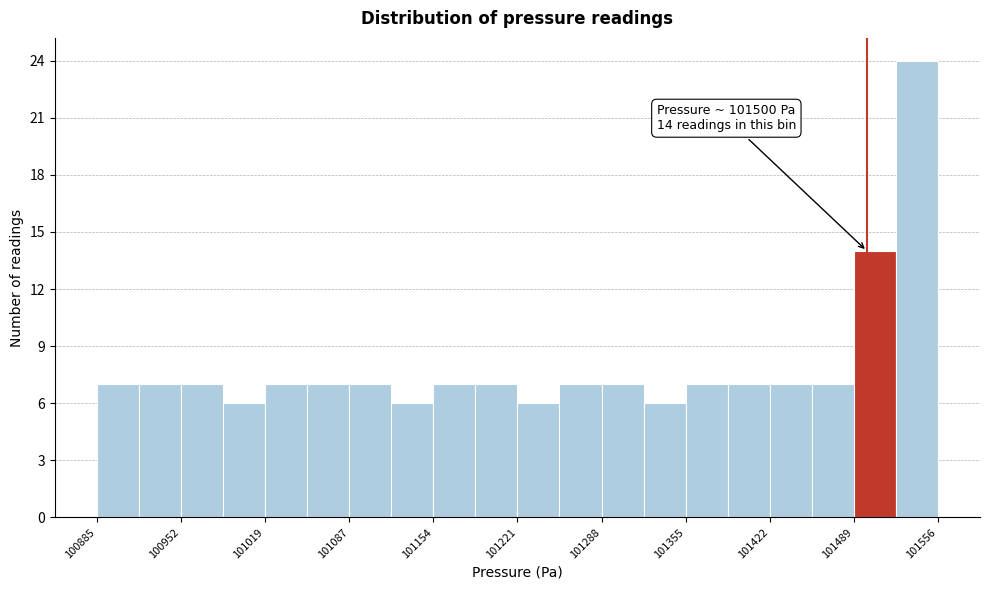

Read against the x-axis, roughly where is the centre of the tallest bar?

101540